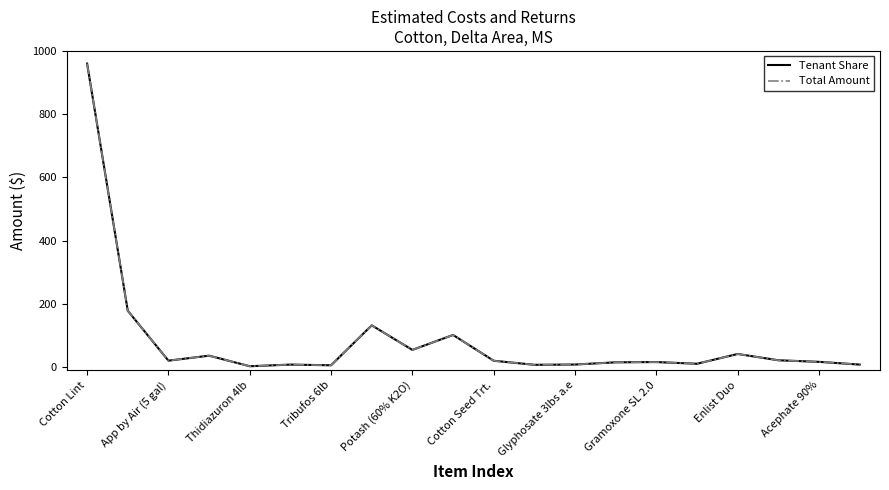

Is this an area chart (filled region under the line)?

No